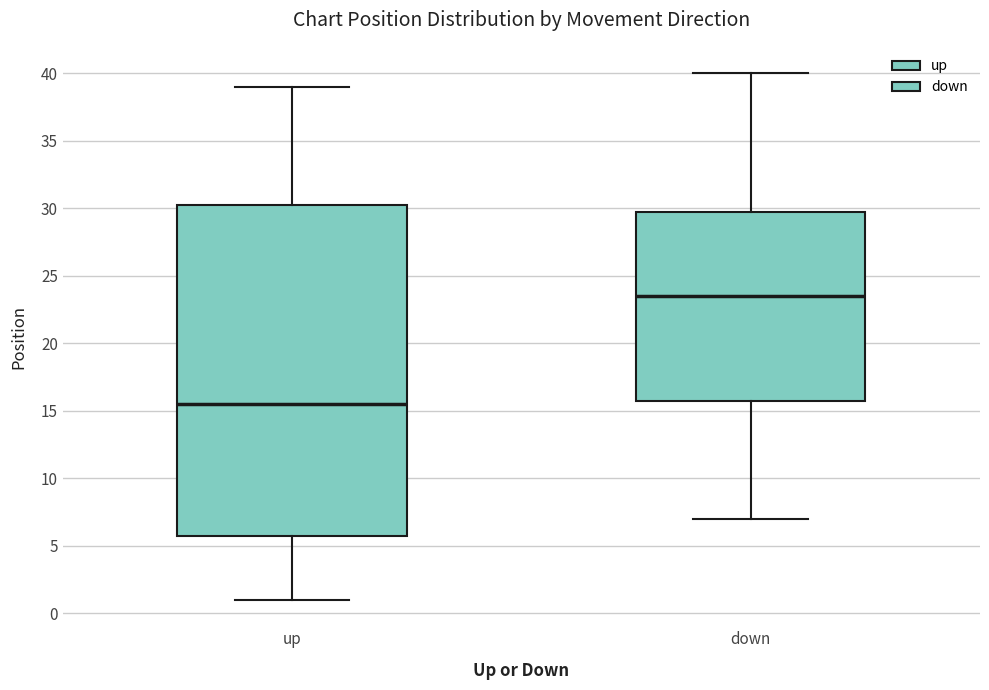

Reading left to right, read every box against the y-axis: the position of its median line, the range the box covers, and the ends of its whiskers. The values are not printed on the chart, so give them approximately, as read against the axis.

up: median 15.5, box 6.0 to 30.5, whiskers 1.0 to 39.0
down: median 23.5, box 16.0 to 30.0, whiskers 7.0 to 40.0